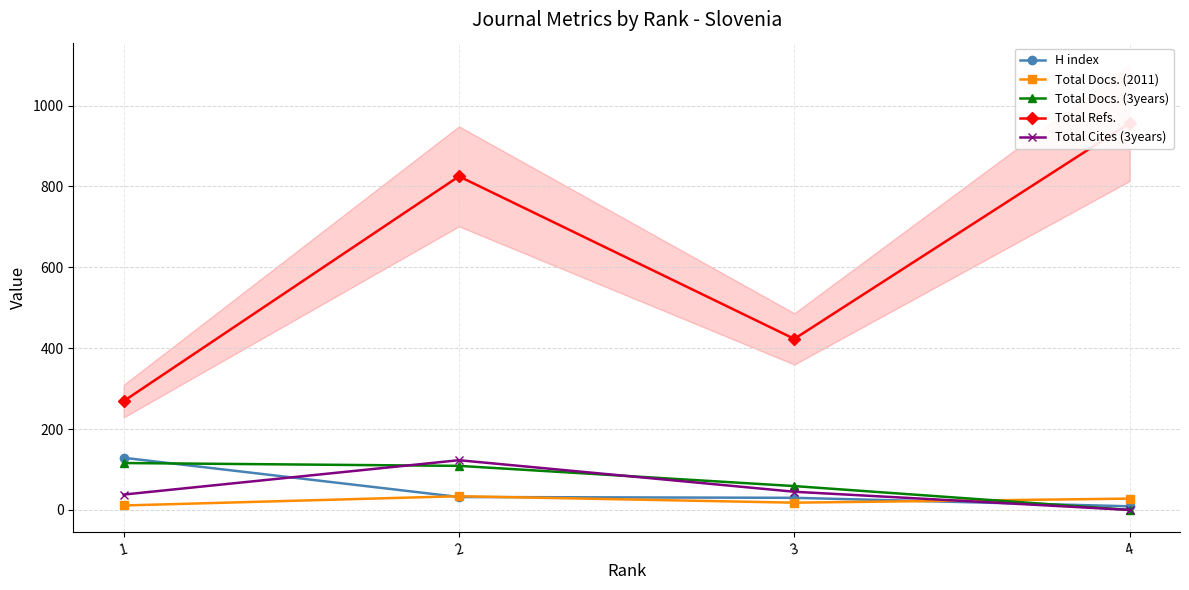

How many Total Docs. (2011) values are between 18 and 34?

3